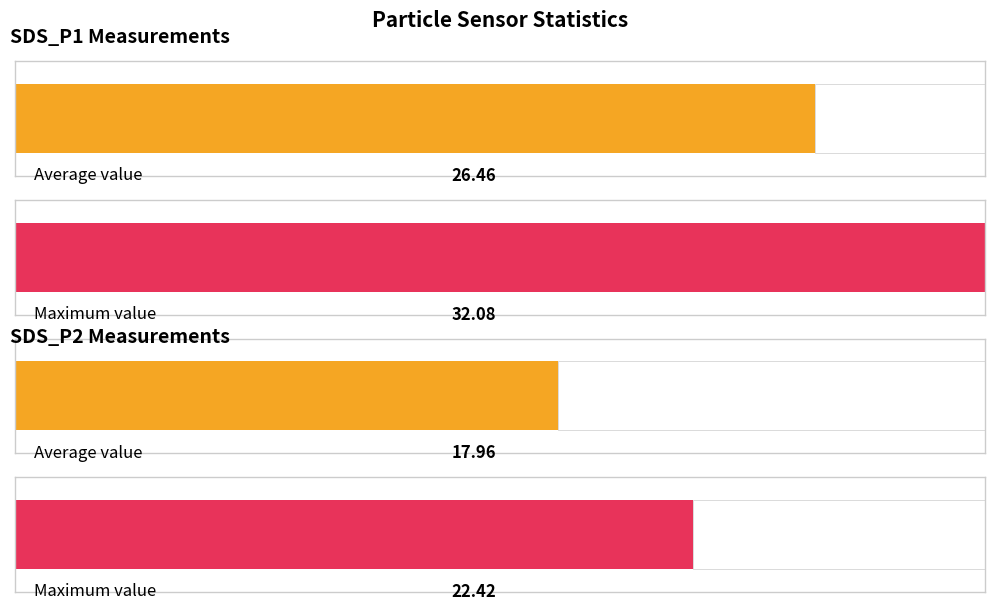

The SDS_P1 series shows 14.8 at 84. True or false?

False